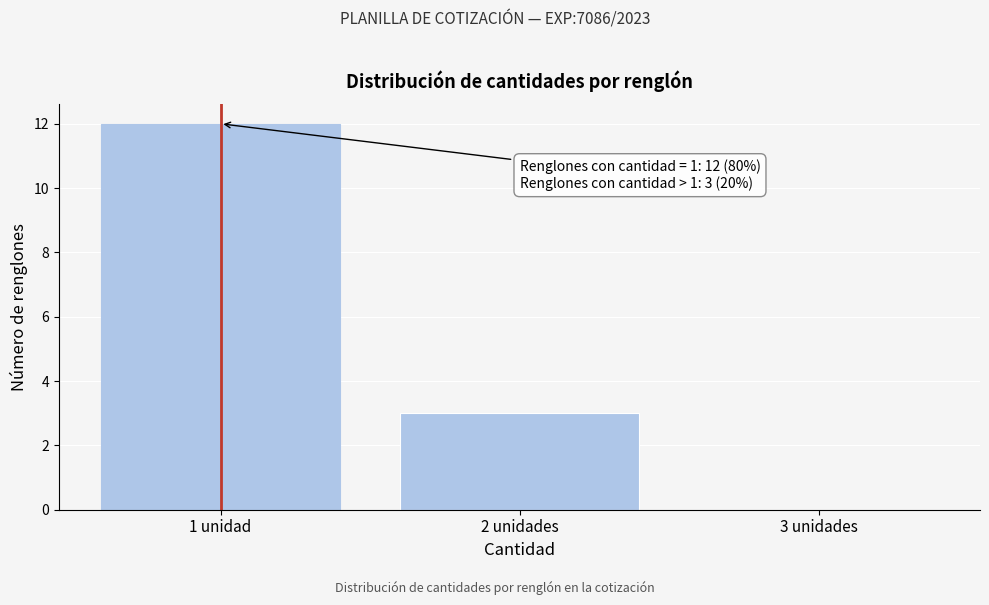

Reading left to right, extract all data points from this chart.

1 unidad=12	2 unidades=3	3 unidades=0